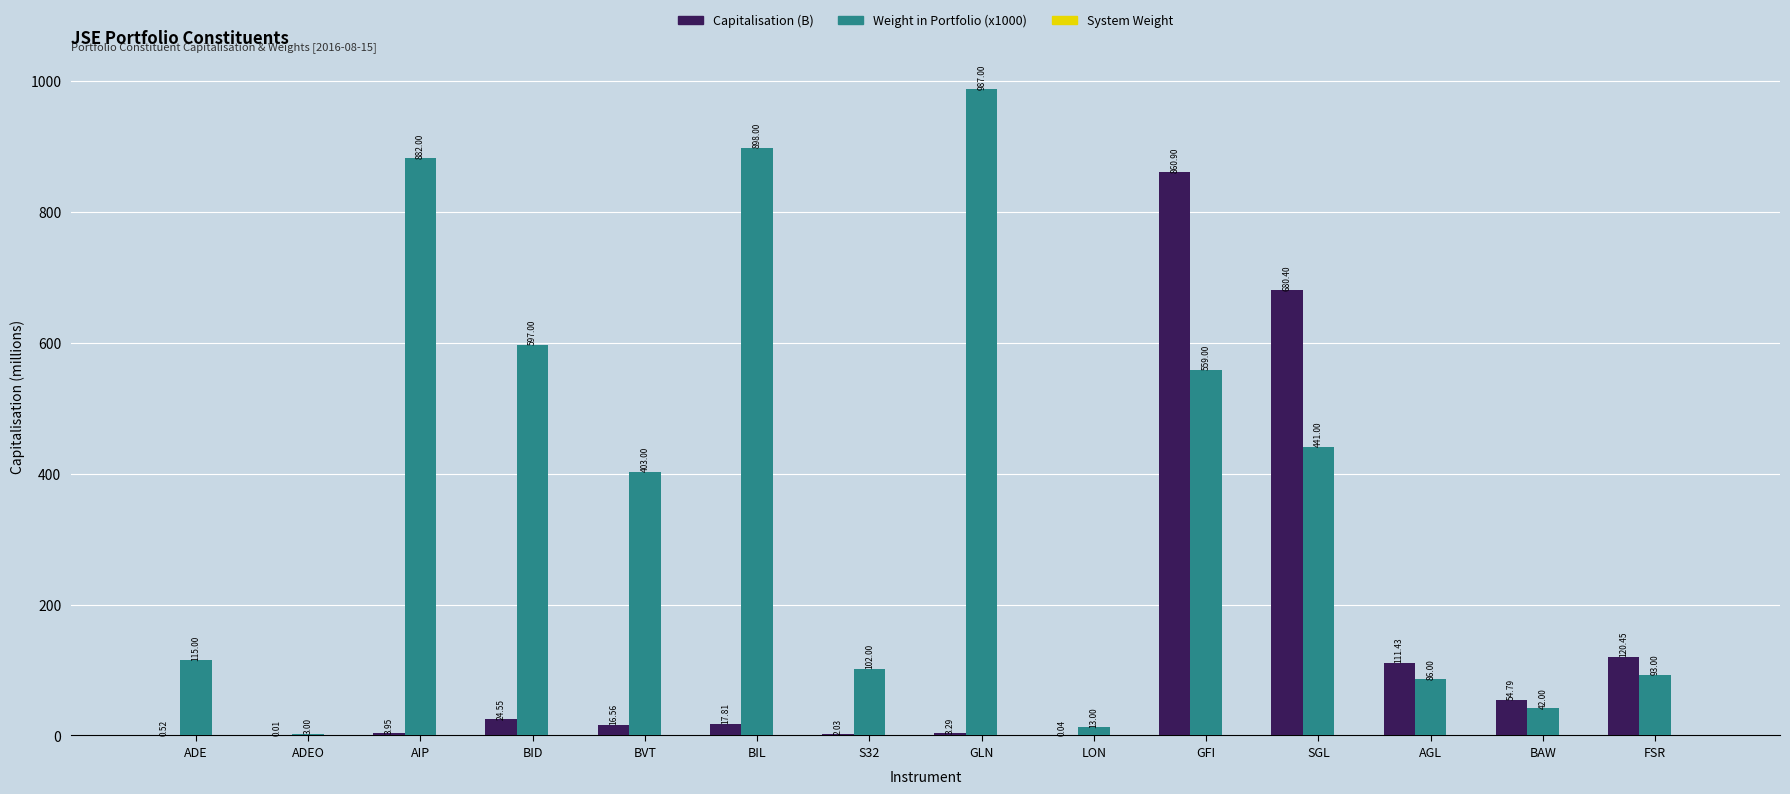

What is the sum of the Capitalisation (B) values at SGL and GLN?

683.7